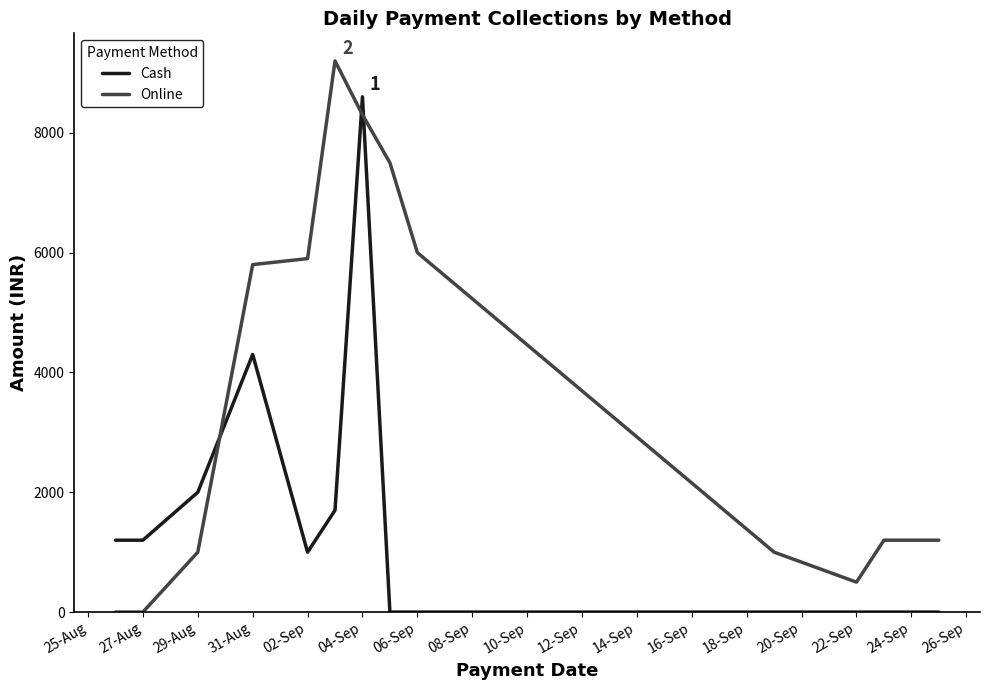

Reading left to right, transcribe all the data shown in this chart.

Cash: 1200	1200	2000	4300	1000	1700	8600	0	0	0	0	0	0
Online: 0	0	1000	5800	5900	9200	8300	7500	6000	1000	500	1200	1200